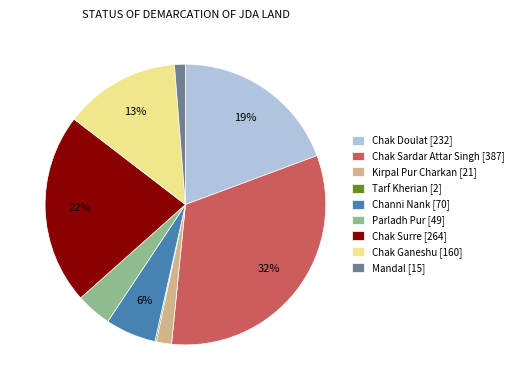

Do Chak Surre [264] and Chak Doulat [232] together represent more than half of the pie?

No